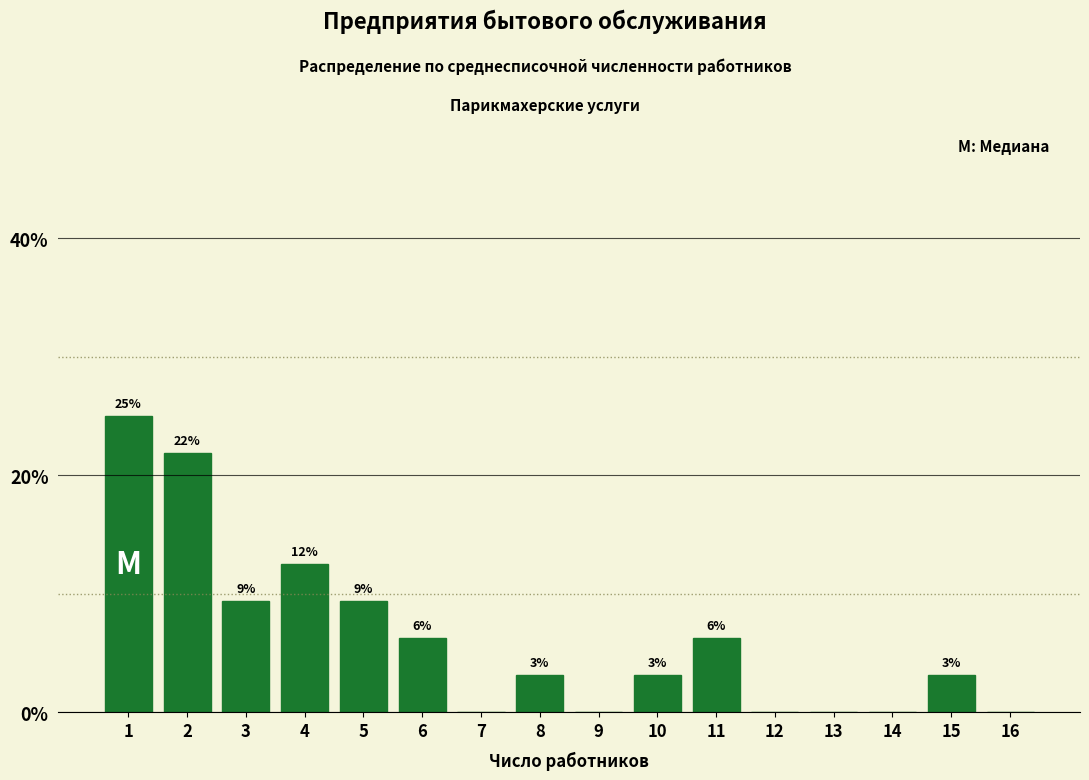

Are the bars horizontal?

No